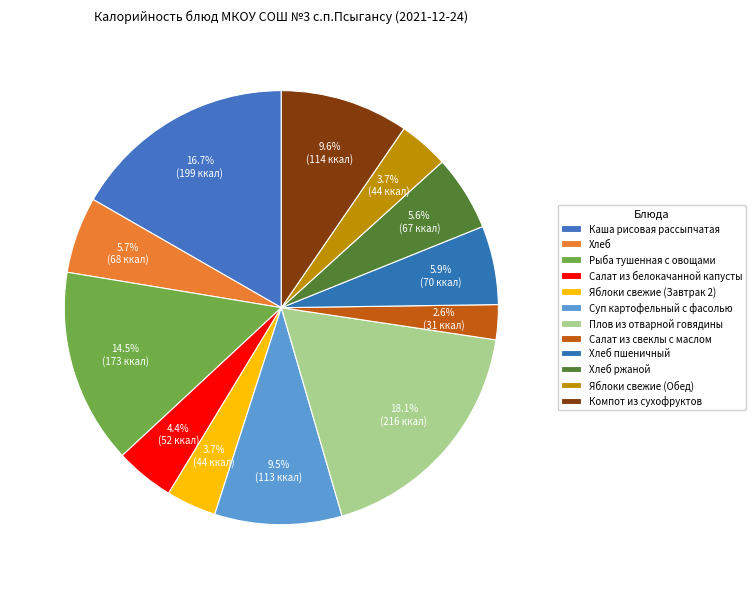

Rank the categories by value from highest to lowest.

Плов из отварной говядины, Каша рисовая рассыпчатая, Рыба тушенная с овощами, Компот из сухофруктов, Суп картофельный с фасолью, Хлеб пшеничный, Хлеб, Хлеб ржаной, Салат из белокачанной капусты, Яблоки свежие (Завтрак 2), Яблоки свежие (Обед), Салат из свеклы с маслом